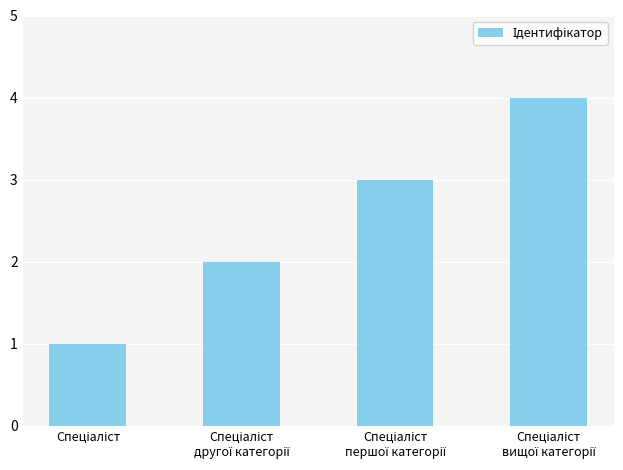

What is the greatest value displayed?

4